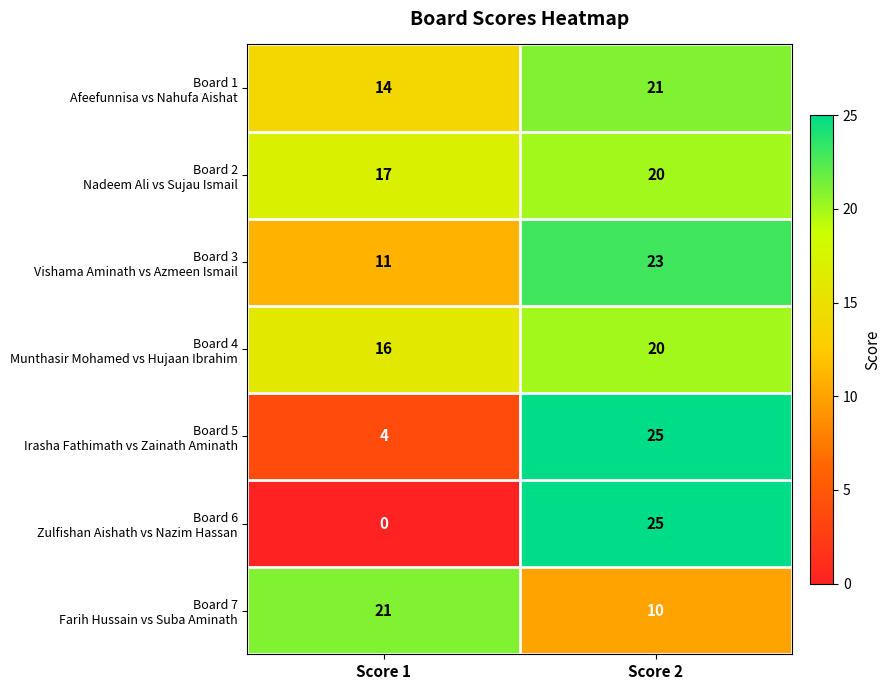

What is the maximum value shown in the chart?

25